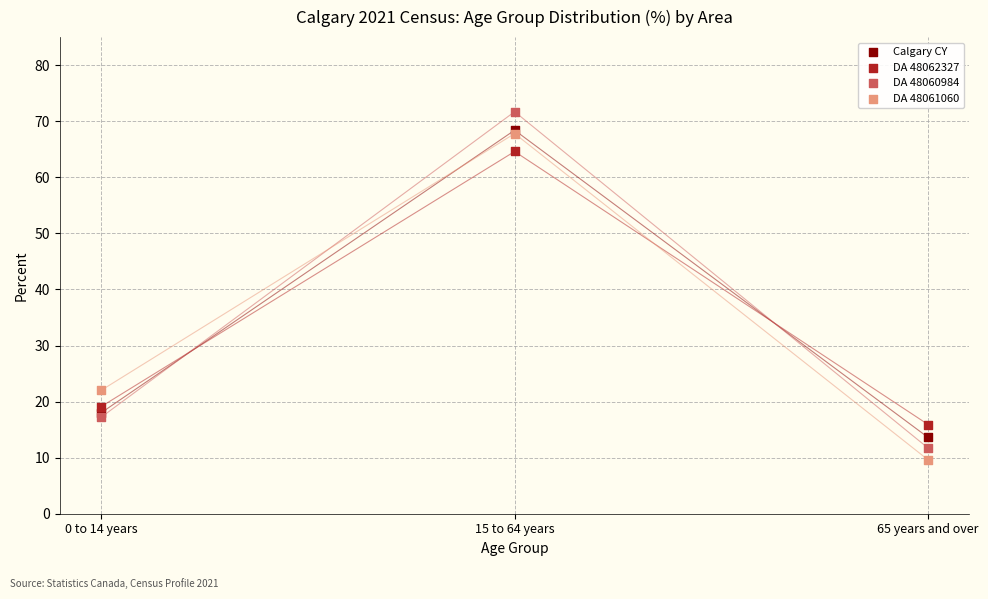

What are all the series names shown in the legend?

Calgary CY, DA 48062327, DA 48060984, DA 48061060